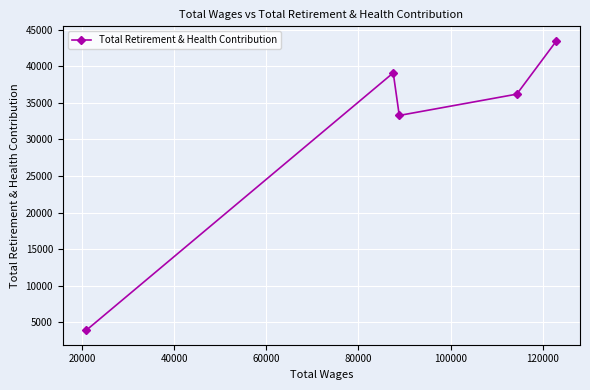

What is the sum of all values?

155928